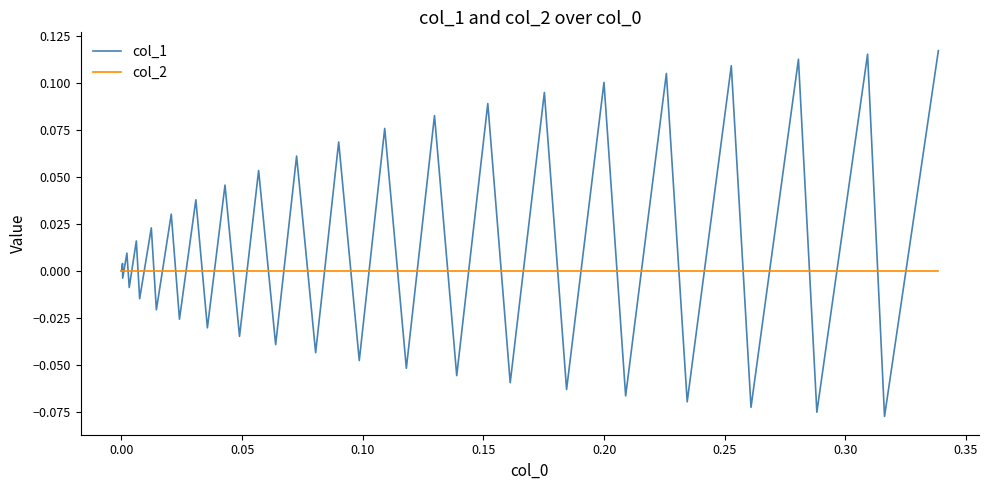

In col_1, how many points are higher than both neighbors (excluding endpoints)?

19